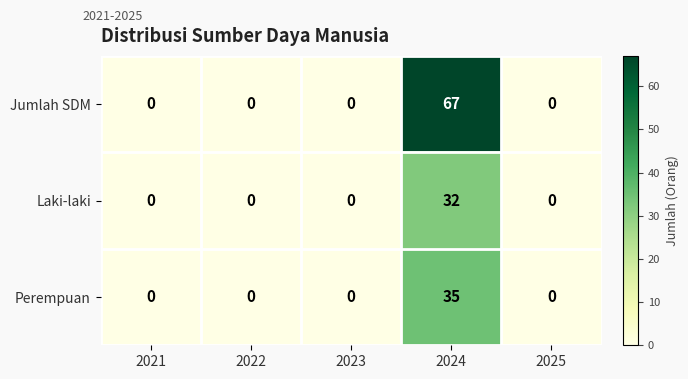

What is the difference between the maximum and minimum values in the Jumlah SDM series?

67